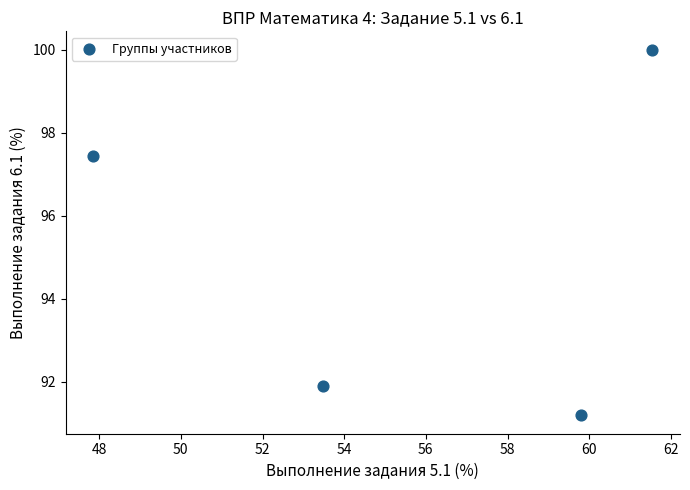

What Y value in the scatter plot is closest to 95?

97.4